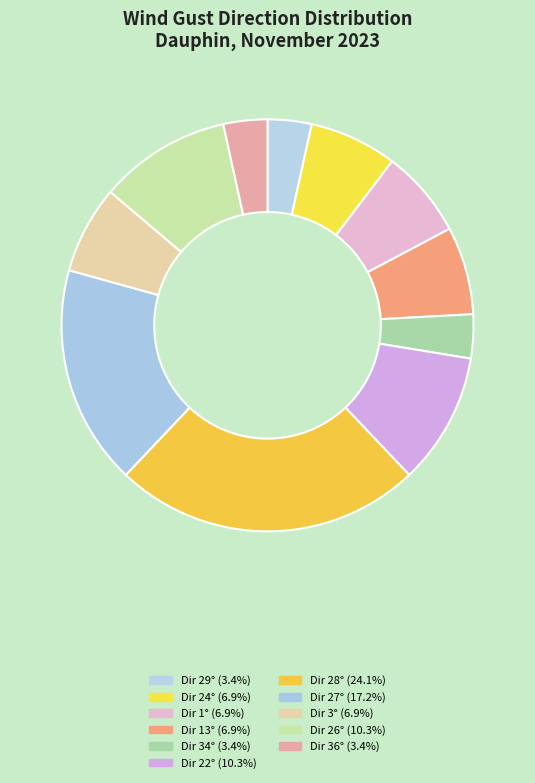

Is there a majority slice in this chart?

No